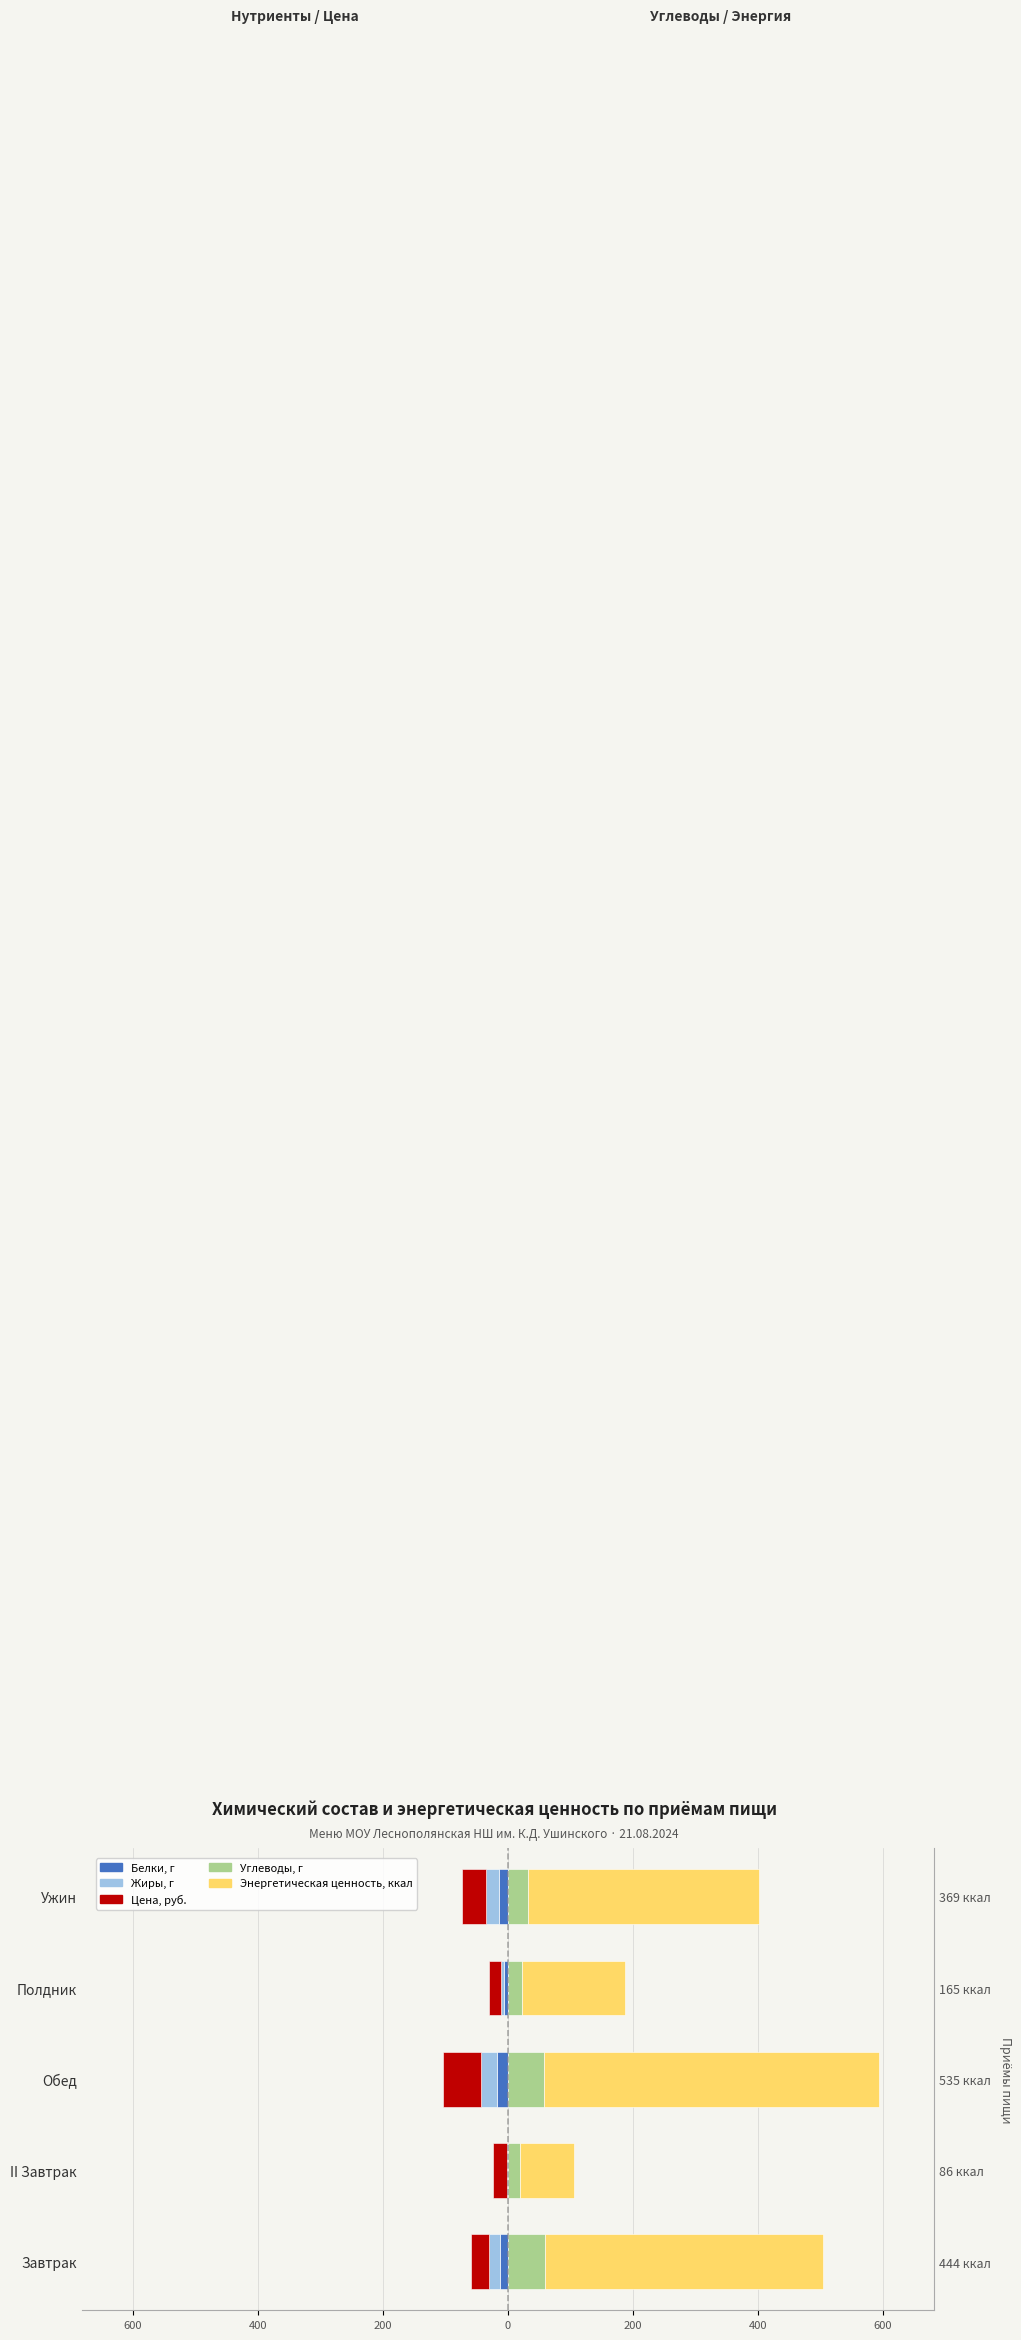

How many bars are there in total?

25